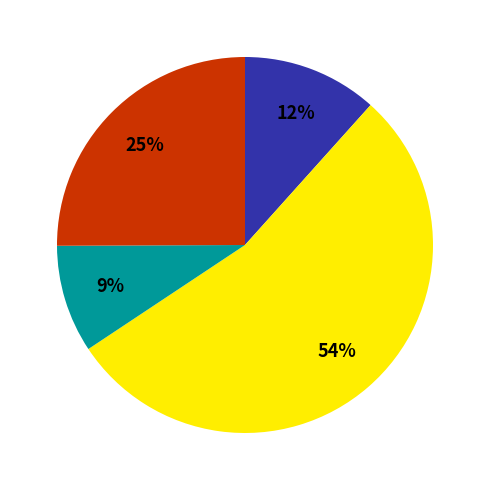

To the nearest percent, what is the difference between the largest and smallest slice percentages?

45%